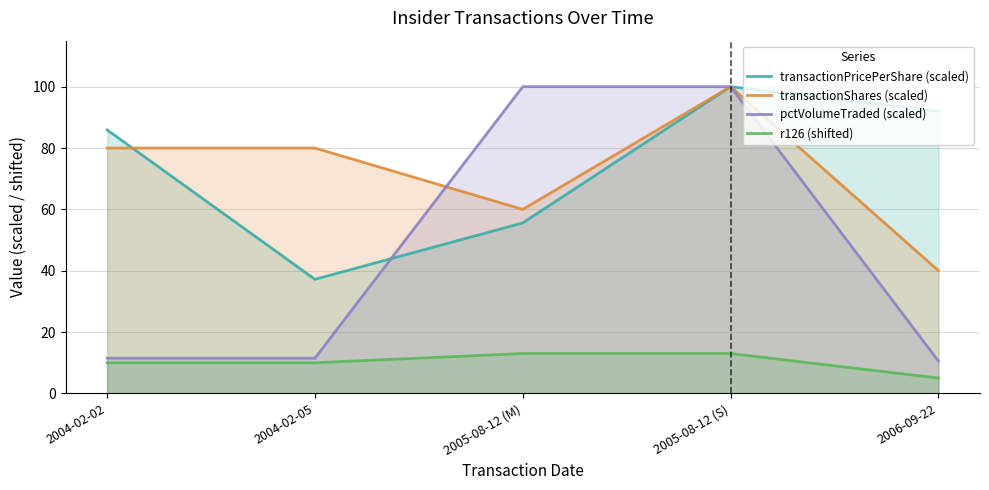

The pctVolumeTraded (scaled) series shows 11.5 at 2004-02-02. True or false?

True